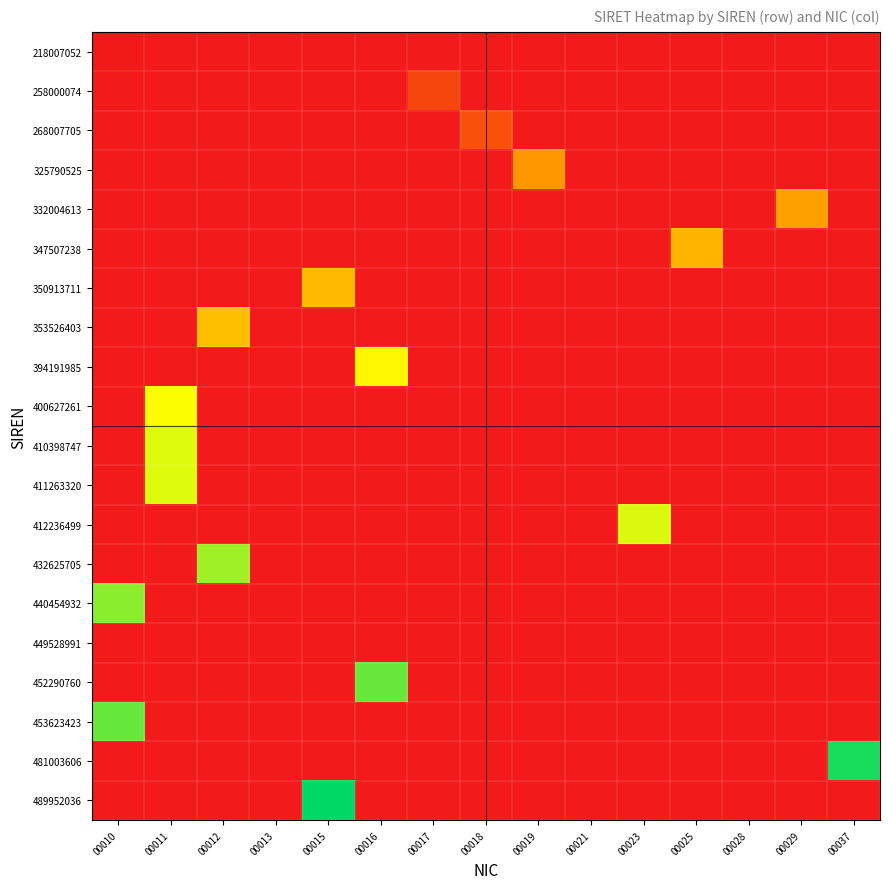

Rank the series by their average value, from highest to lowest.

218007052, 258000074, 268007705, 325790525, 332004613, 347507238, 350913711, 353526403, 394191985, 400627261, 410398747, 411263320, 412236499, 432625705, 440454932, 449528991, 452290760, 453623423, 481003606, 489952036